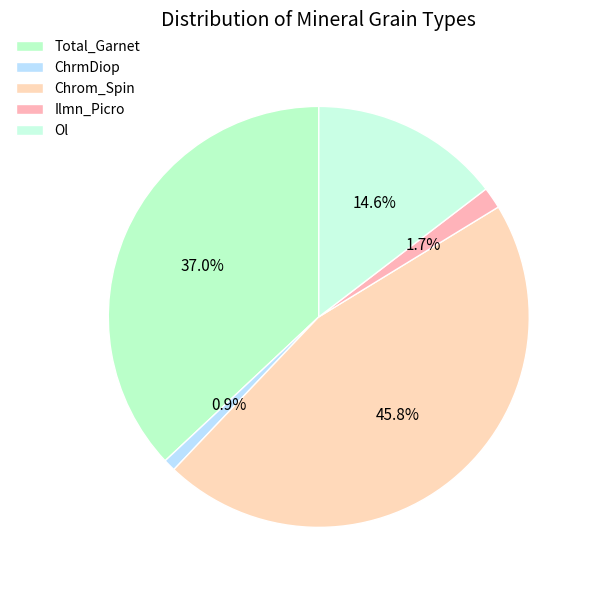

Count the number of slices in the pie.

5